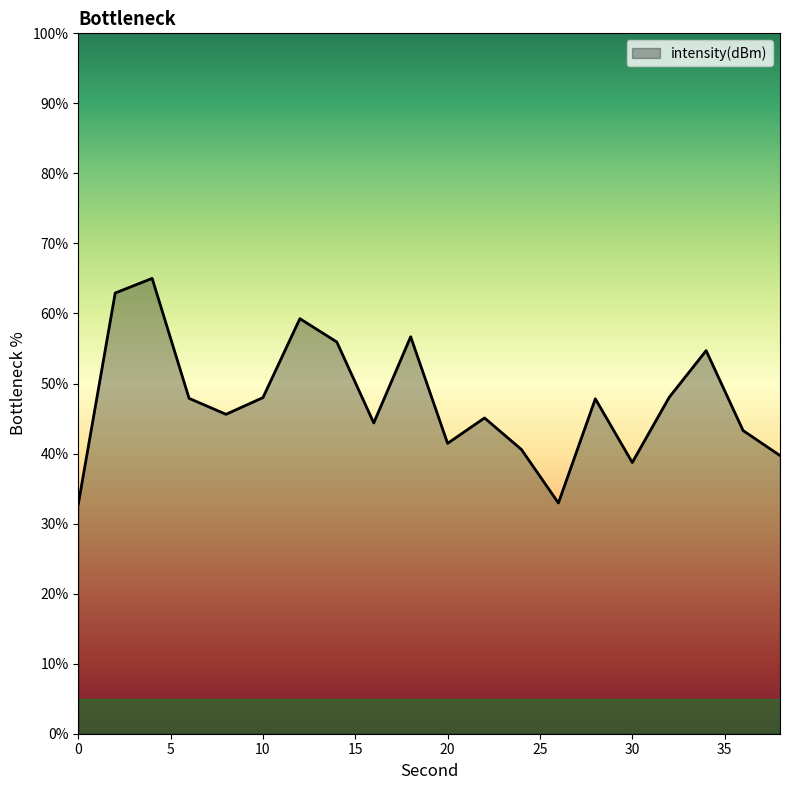

What is the difference between the maximum and minimum values?

32.2